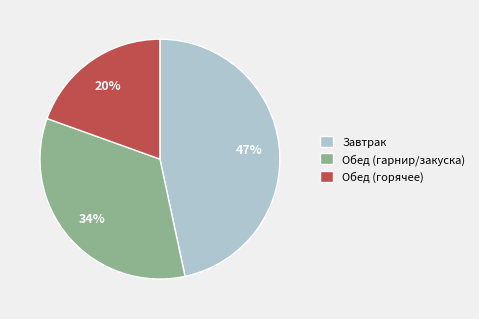

Count the number of slices in the pie.

3